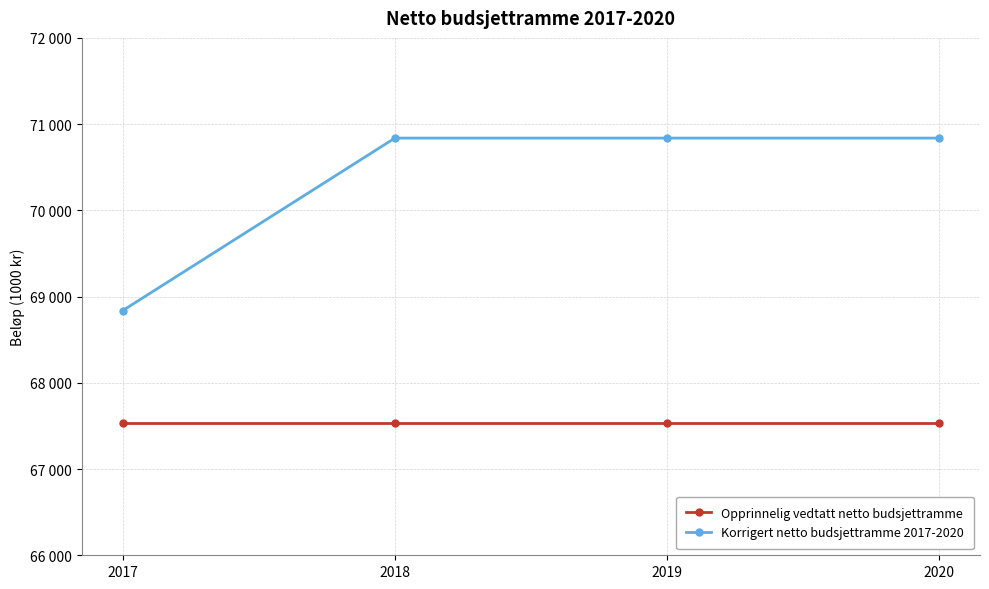

True or false: Korrigert netto budsjettramme 2017-2020 and Opprinnelig vedtatt netto budsjettramme intersect in this chart.

False